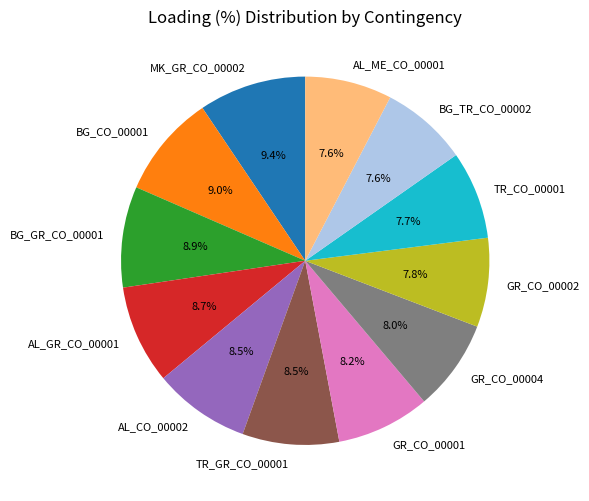

Does BG_GR_CO_00001 account for over 50% of the chart?

No